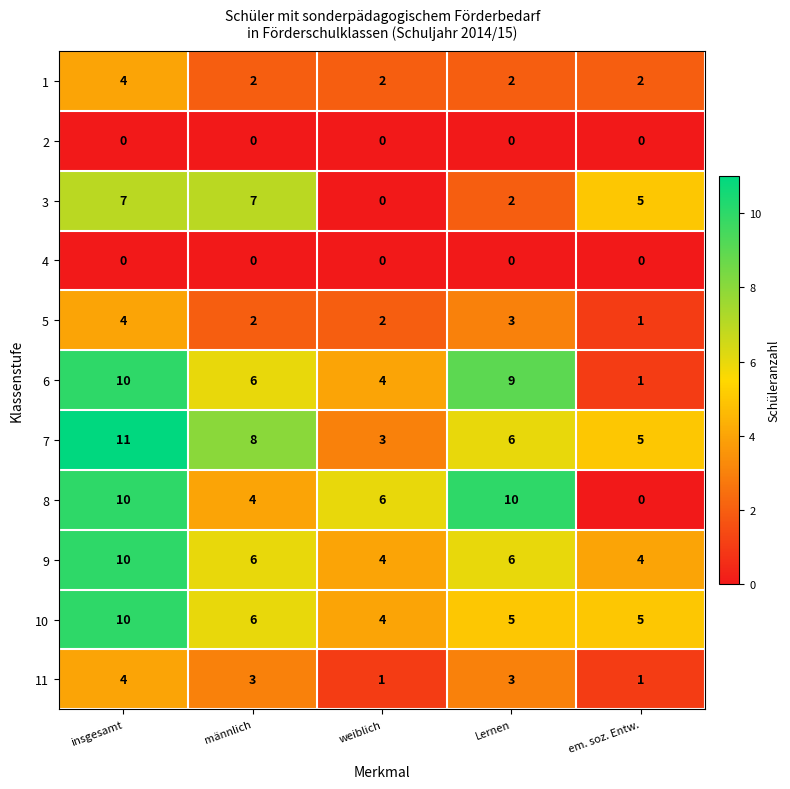

How many categories are shown in the chart?

5